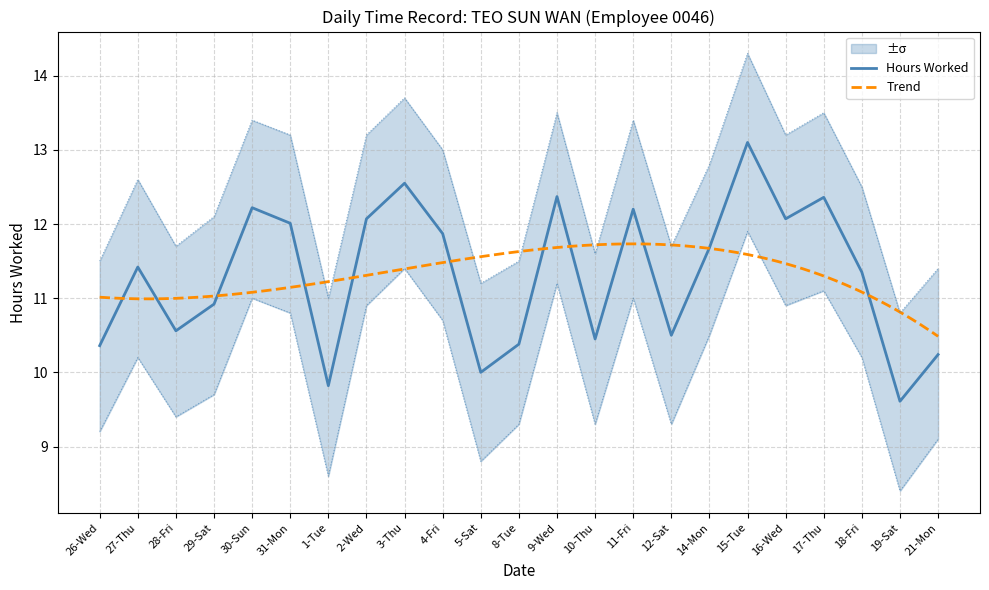

At which label does Hours Worked reach its minimum?

19-Sat